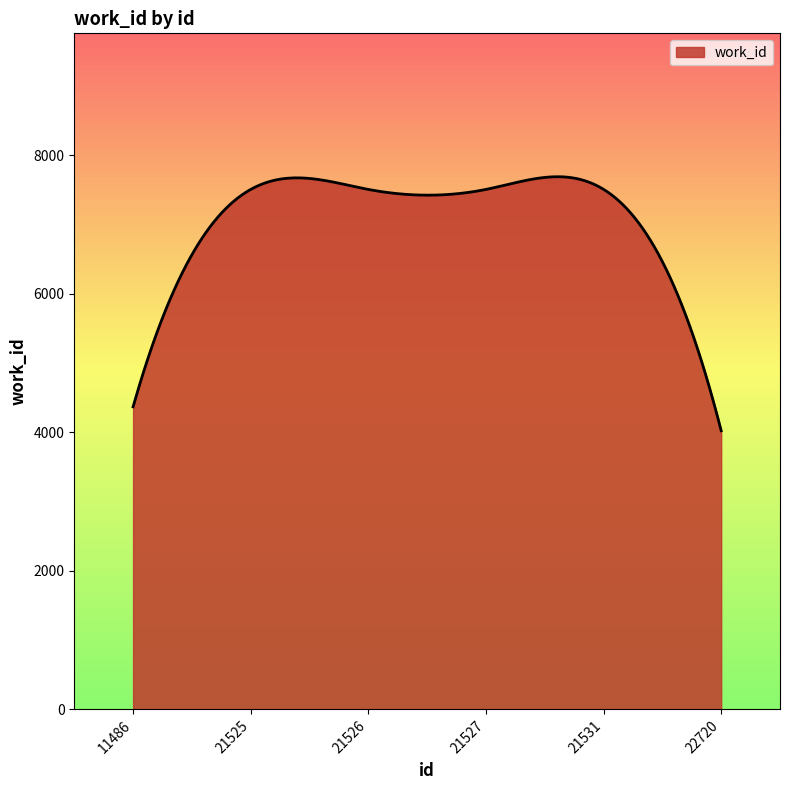

What is the difference between the maximum and minimum values?

3668.4